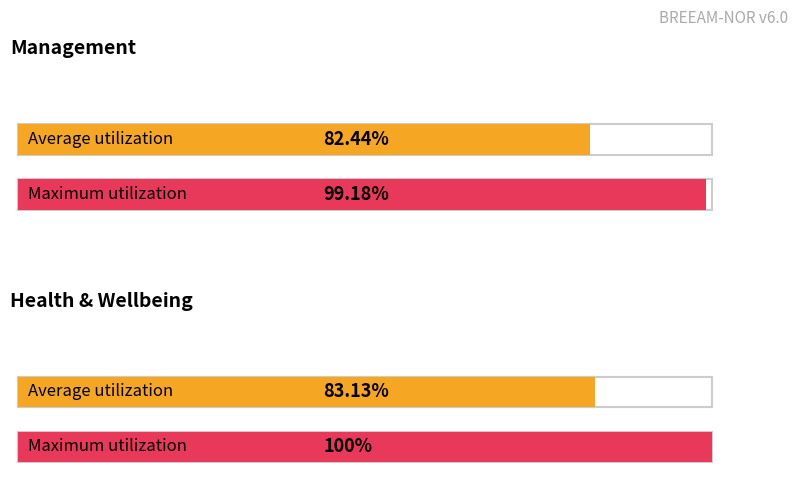

Reading left to right, list all the values displayed in this chart.

Average utilization: 82.4	83.1
Maximum utilization: 99.2	100.0